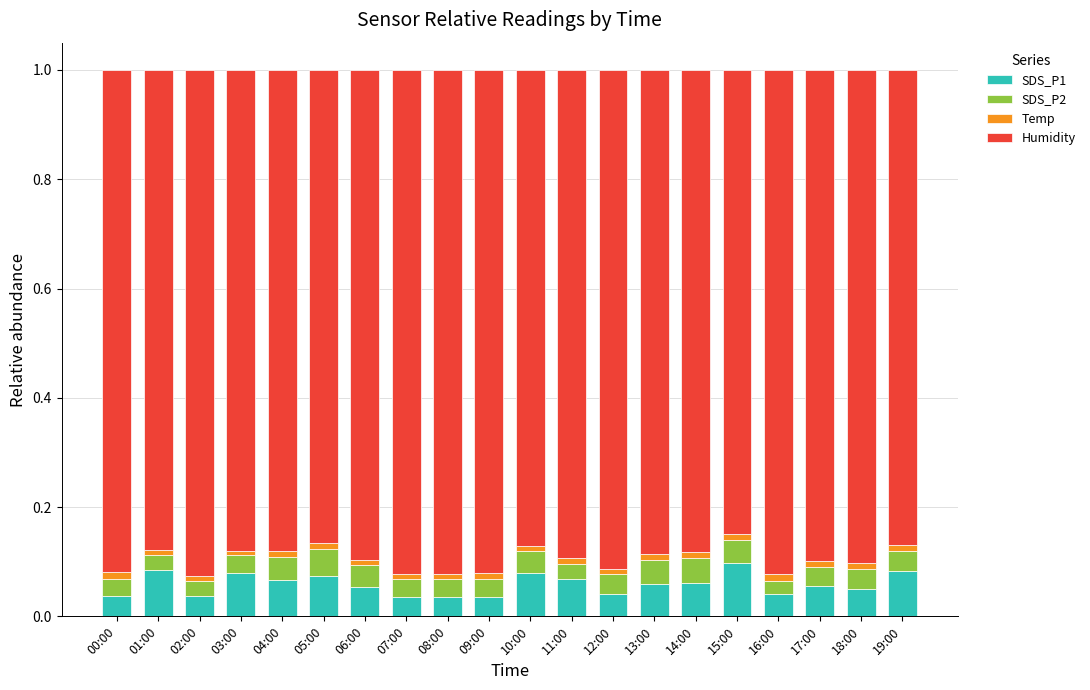

Is it true that SDS_P1 equals 0.0 at 18:00?

True